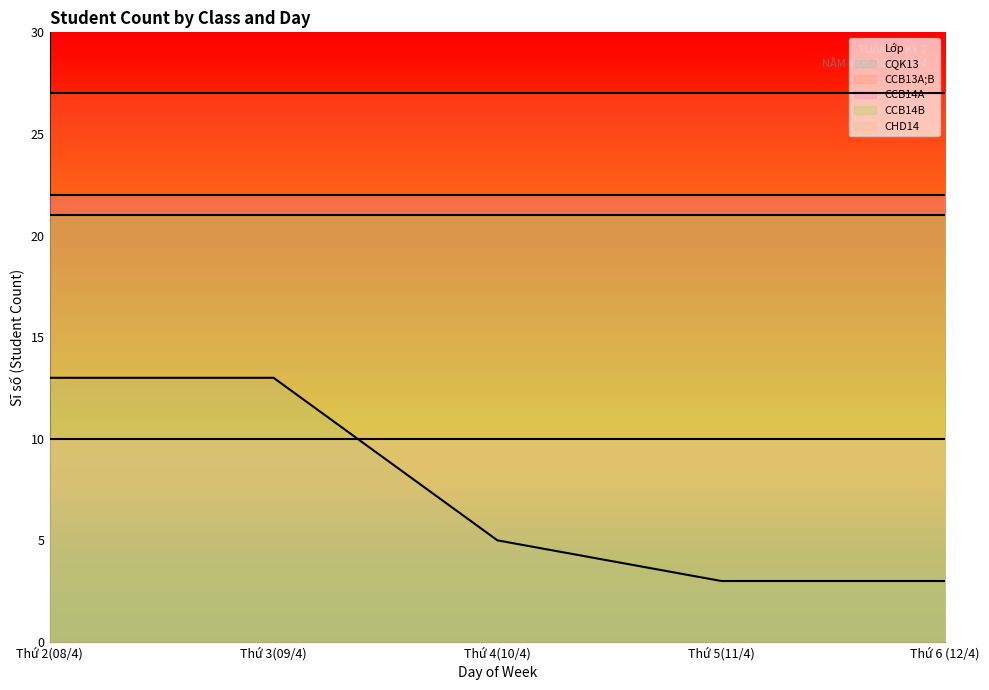

Count the number of data series in this chart.

5